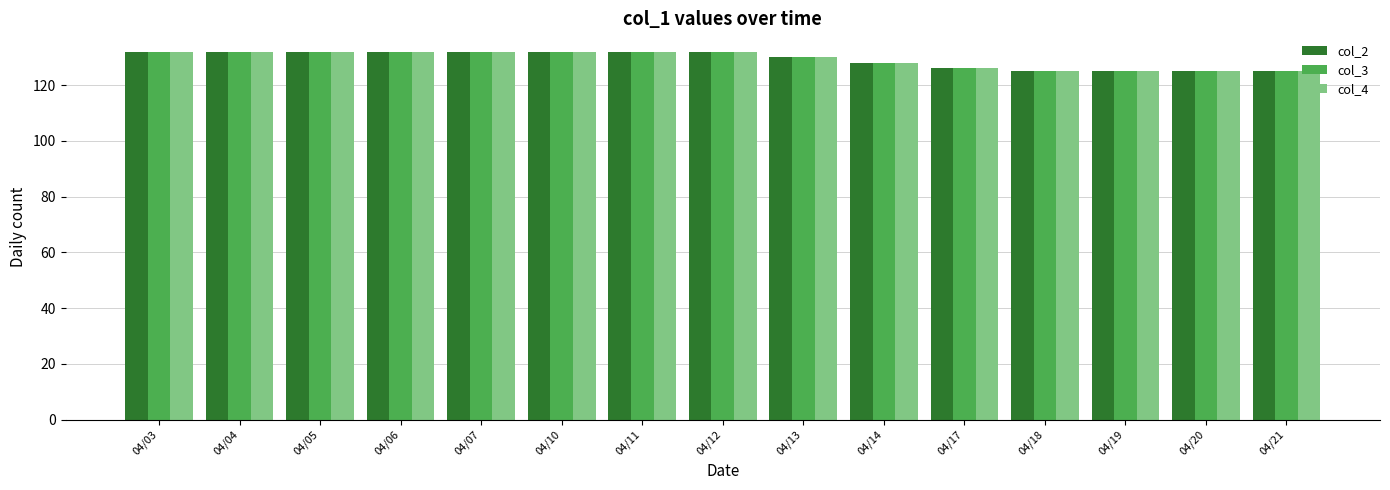

The col_4 series shows 126 at 04/17. True or false?

True